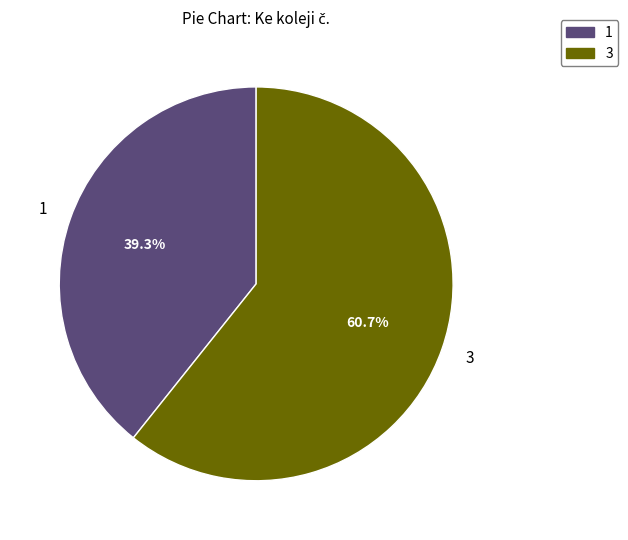

What is the majority slice?

3